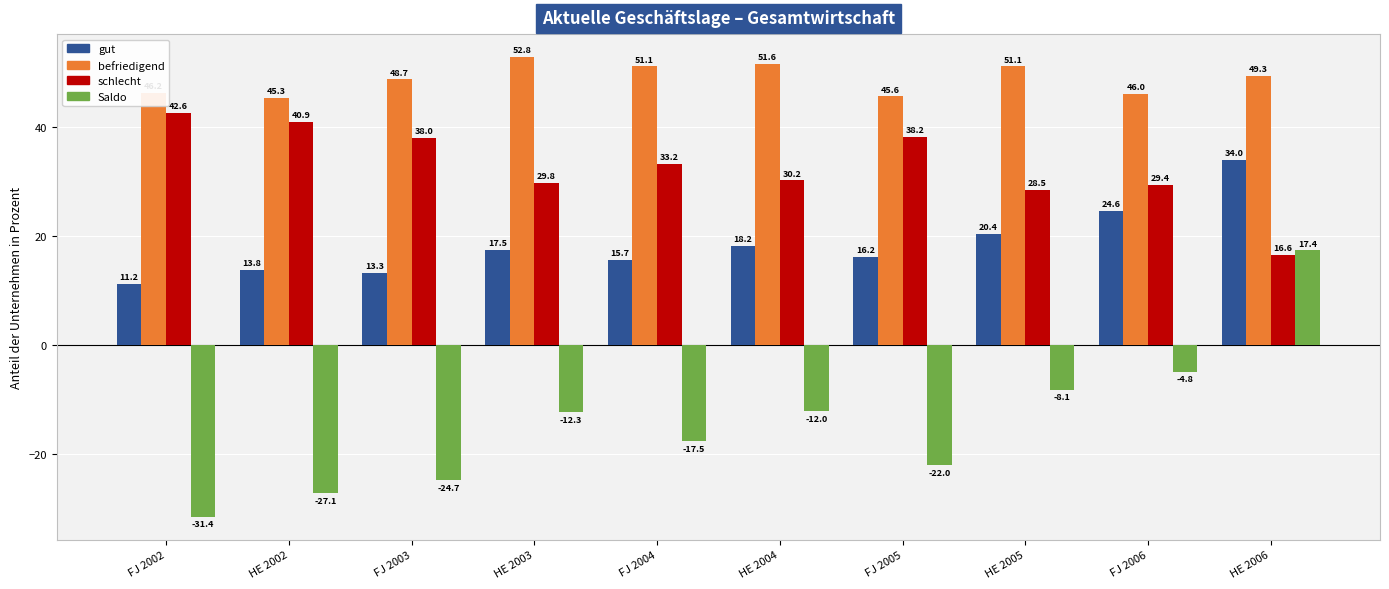

List the series in order of their overall mean, lowest first.

Saldo, gut, schlecht, befriedigend